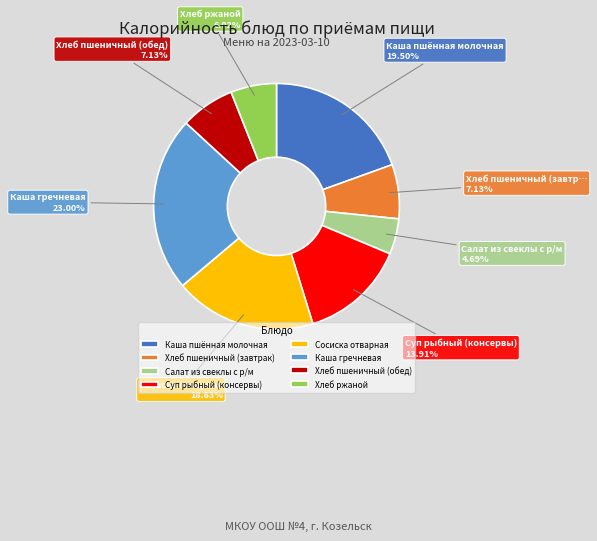

To the nearest percent, what is the difference between the largest and smallest slice percentages?

18%